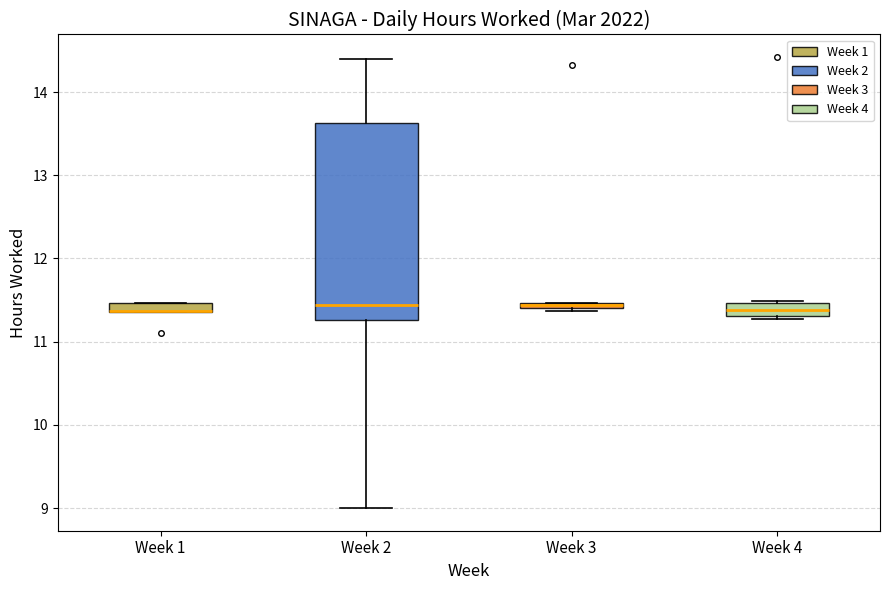

Where is the lower edge of the box for Week 1 on the y-axis? The values are not printed on the chart, so give them approximately, as read against the axis.

11.4